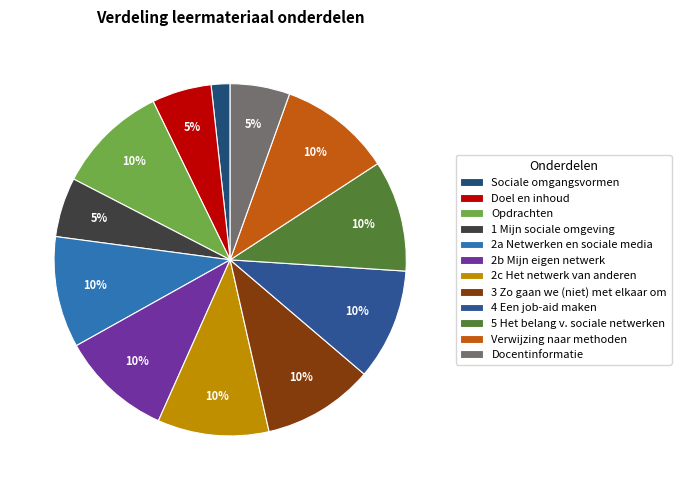

Count the number of slices in the pie.

12